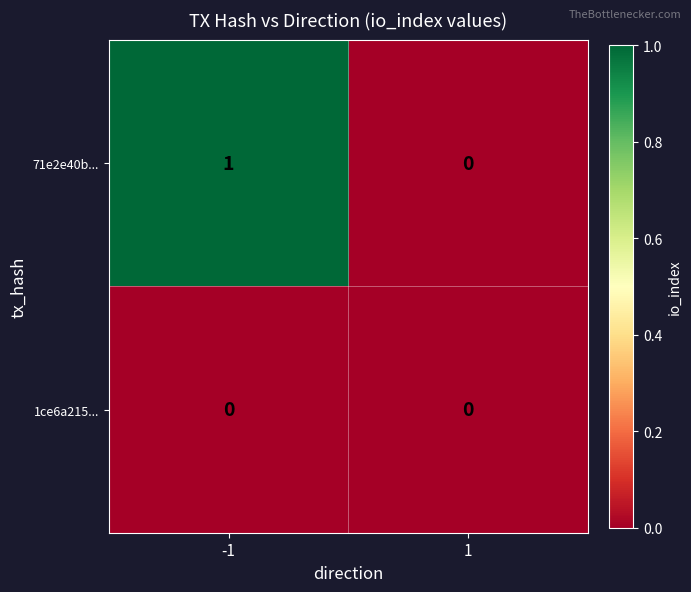

Between -1 and 1, which series saw the biggest shift?

71e2e40b...